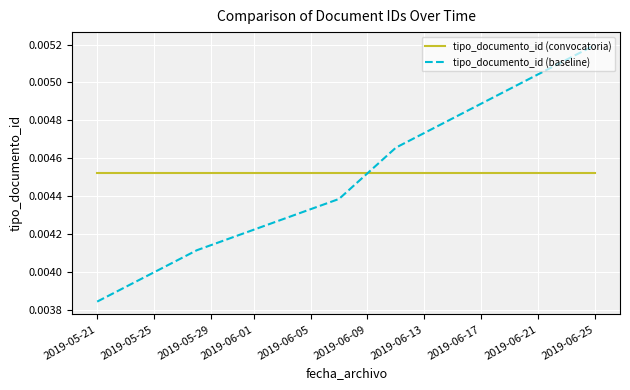

Which series has the widest spread of values?

tipo_documento_id (baseline)